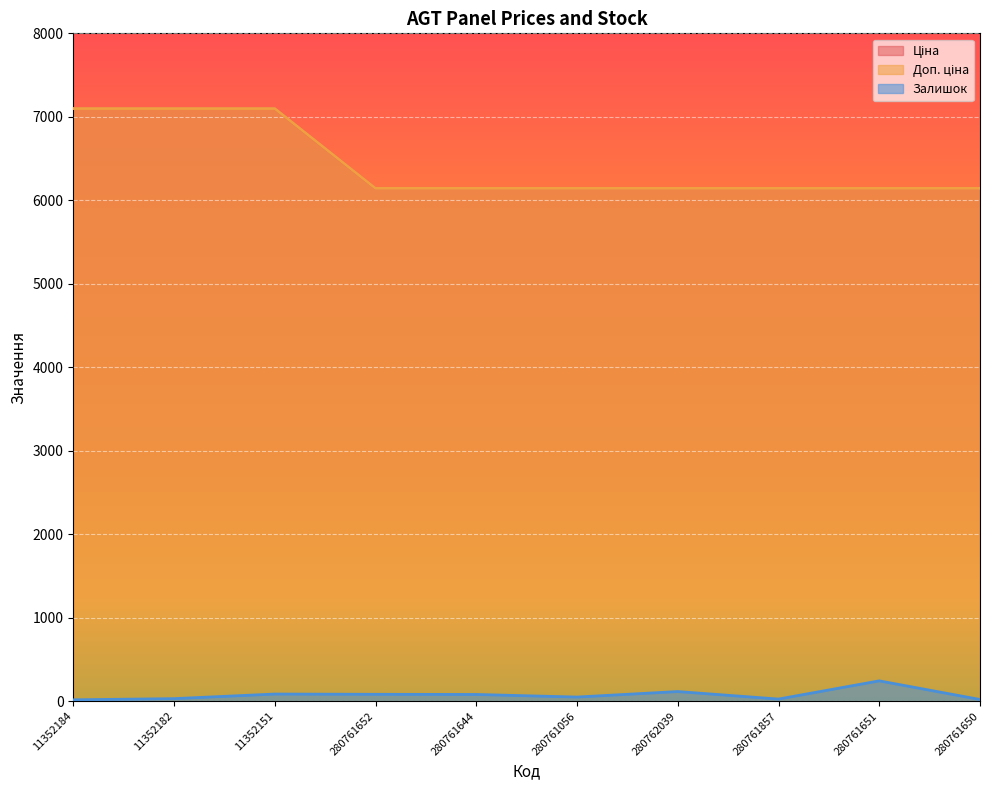

Is the value of Ціна at 280761650 greater than the value of Доп. ціна at 280762039?

No